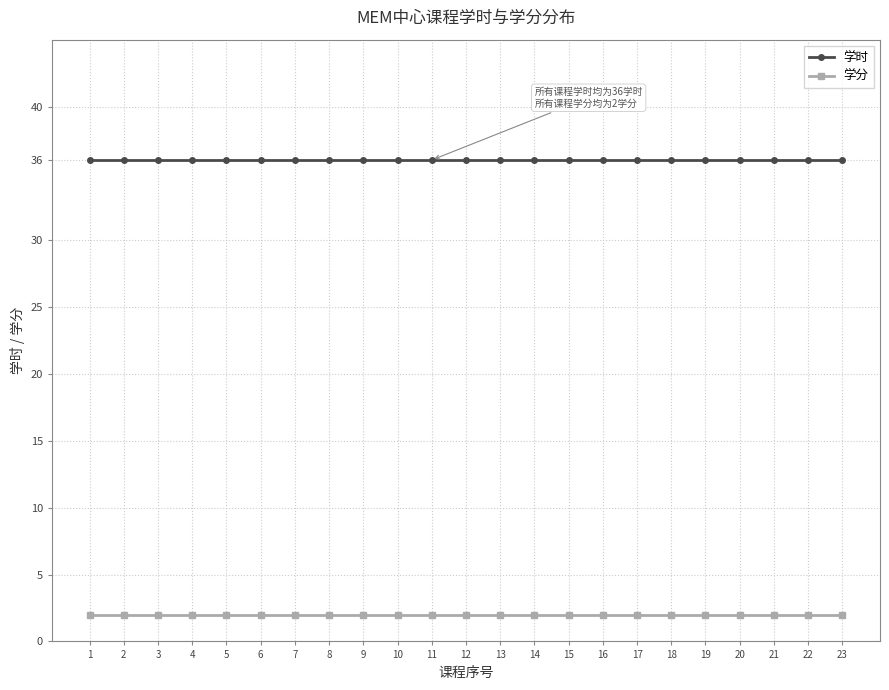

What is the greatest value displayed?

36